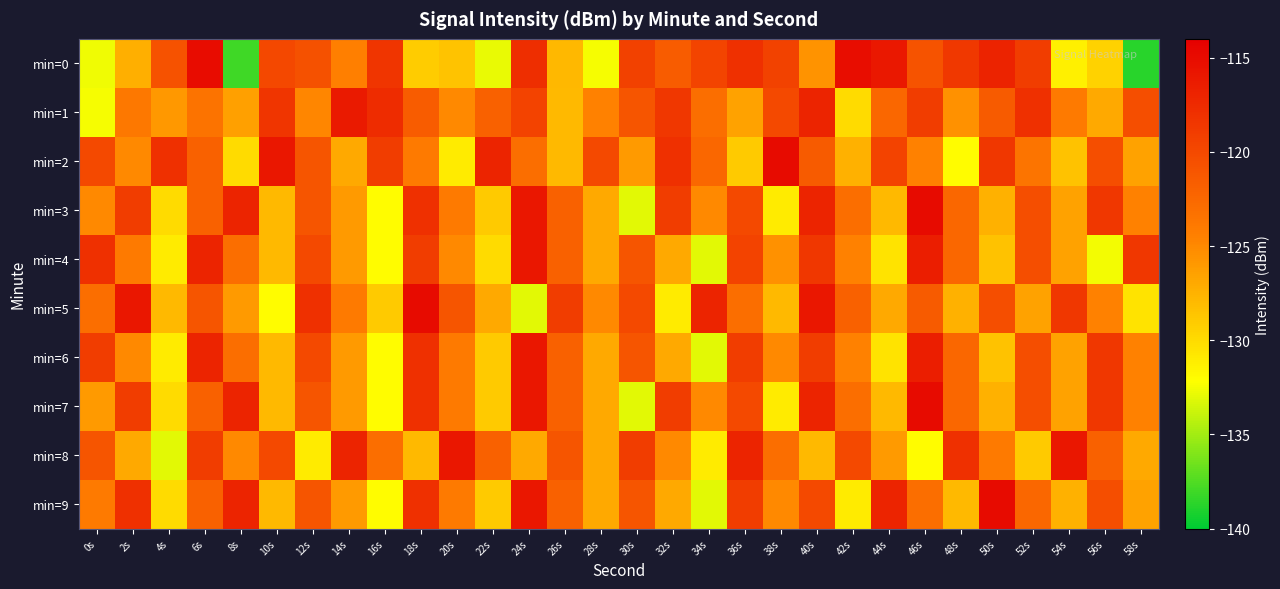

Reading left to right, what are all the values shown in this chart?

min=0: 0s=-132.7	2s=-127.4	4s=-120.8	6s=-115.1	8s=-138.0	10s=-119.9	12s=-120.7	14s=-124.4	16s=-118.5	18s=-129.1	20s=-128.6	22s=-132.8	24s=-117.9	26s=-127.9	28s=-132.4	30s=-119.3	32s=-121.5	34s=-119.6	36s=-118.0	38s=-119.5	40s=-125.7	42s=-115.2	44s=-116.1	46s=-120.9	48s=-118.6	50s=-116.8	52s=-119.0	54s=-131.3	56s=-129.5	58s=-138.7
min=1: 0s=-132.4	2s=-123.8	4s=-126.0	6s=-123.4	8s=-126.5	10s=-118.4	12s=-124.8	14s=-116.2	16s=-117.7	18s=-121.5	20s=-125.0	22s=-122.0	24s=-119.5	26s=-128.0	28s=-124.5	30s=-121.0	32s=-118.5	34s=-123.0	36s=-126.5	38s=-120.0	40s=-117.0	42s=-130.0	44s=-122.5	46s=-119.0	48s=-125.5	50s=-121.5	52s=-118.0	54s=-124.0	56s=-127.0	58s=-120.5
min=2: 0s=-120.0	2s=-125.0	4s=-118.0	6s=-122.0	8s=-130.0	10s=-116.0	12s=-121.0	14s=-127.0	16s=-119.0	18s=-124.0	20s=-131.0	22s=-117.0	24s=-123.0	26s=-128.0	28s=-120.0	30s=-126.0	32s=-118.0	34s=-122.5	36s=-129.0	38s=-115.0	40s=-121.5	42s=-127.5	44s=-119.5	46s=-124.5	48s=-132.0	50s=-118.5	52s=-123.5	54s=-128.5	56s=-120.5	58s=-126.5
min=3: 0s=-125.0	2s=-119.0	4s=-130.0	6s=-122.0	8s=-117.0	10s=-128.0	12s=-121.0	14s=-126.0	16s=-132.0	18s=-118.0	20s=-124.0	22s=-129.0	24s=-116.0	26s=-122.0	28s=-127.0	30s=-133.0	32s=-119.0	34s=-125.0	36s=-120.0	38s=-131.0	40s=-117.0	42s=-123.0	44s=-128.0	46s=-115.0	48s=-122.5	50s=-127.5	52s=-120.5	54s=-126.5	56s=-118.5	58s=-124.5
min=4: 0s=-118.0	2s=-124.0	4s=-131.0	6s=-117.0	8s=-123.0	10s=-128.0	12s=-120.0	14s=-126.0	16s=-132.0	18s=-119.0	20s=-125.0	22s=-130.0	24s=-116.0	26s=-122.0	28s=-127.0	30s=-121.0	32s=-127.0	34s=-133.0	36s=-119.5	38s=-125.5	40s=-118.5	42s=-124.5	44s=-130.5	46s=-116.5	48s=-122.5	50s=-128.5	52s=-120.5	54s=-126.5	56s=-132.5	58s=-118.5
min=5: 0s=-123.0	2s=-116.0	4s=-128.0	6s=-121.0	8s=-126.0	10s=-132.0	12s=-118.0	14s=-124.0	16s=-129.0	18s=-115.0	20s=-121.0	22s=-127.0	24s=-133.0	26s=-119.0	28s=-125.0	30s=-120.0	32s=-131.0	34s=-117.0	36s=-123.0	38s=-128.0	40s=-116.0	42s=-122.0	44s=-127.0	46s=-121.5	48s=-127.5	50s=-120.5	52s=-126.5	54s=-118.5	56s=-124.5	58s=-130.5
min=6: 0s=-119.0	2s=-125.0	4s=-131.0	6s=-117.0	8s=-123.0	10s=-128.0	12s=-120.0	14s=-126.0	16s=-132.0	18s=-118.0	20s=-124.0	22s=-129.0	24s=-116.0	26s=-122.0	28s=-127.0	30s=-121.0	32s=-127.0	34s=-133.0	36s=-119.0	38s=-125.0	40s=-119.0	42s=-124.5	44s=-130.5	46s=-116.5	48s=-122.5	50s=-128.5	52s=-120.5	54s=-126.5	56s=-118.5	58s=-124.5
min=7: 0s=-126.0	2s=-119.0	4s=-130.0	6s=-122.0	8s=-117.0	10s=-128.0	12s=-121.0	14s=-126.0	16s=-132.0	18s=-118.0	20s=-124.0	22s=-129.0	24s=-116.0	26s=-122.0	28s=-127.0	30s=-133.0	32s=-119.0	34s=-125.0	36s=-120.0	38s=-131.0	40s=-117.0	42s=-123.0	44s=-128.0	46s=-115.0	48s=-122.5	50s=-127.5	52s=-120.5	54s=-126.5	56s=-118.5	58s=-124.5
min=8: 0s=-121.0	2s=-127.0	4s=-133.0	6s=-119.0	8s=-125.0	10s=-120.0	12s=-131.0	14s=-117.0	16s=-123.0	18s=-128.0	20s=-116.0	22s=-122.0	24s=-127.0	26s=-121.0	28s=-127.0	30s=-119.0	32s=-125.0	34s=-131.0	36s=-117.0	38s=-123.0	40s=-128.0	42s=-120.0	44s=-126.0	46s=-132.0	48s=-118.0	50s=-124.0	52s=-129.0	54s=-116.0	56s=-122.0	58s=-127.0
min=9: 0s=-124.0	2s=-118.0	4s=-130.0	6s=-122.0	8s=-117.0	10s=-128.0	12s=-121.0	14s=-126.0	16s=-132.0	18s=-118.0	20s=-124.0	22s=-129.0	24s=-116.0	26s=-122.0	28s=-127.0	30s=-121.0	32s=-127.0	34s=-133.0	36s=-119.0	38s=-125.0	40s=-120.0	42s=-131.0	44s=-117.0	46s=-123.0	48s=-128.0	50s=-115.0	52s=-122.5	54s=-127.5	56s=-120.5	58s=-126.5